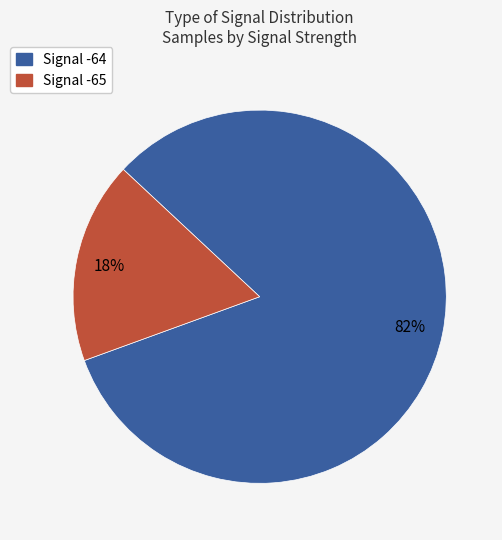

How many segments does this pie chart have?

2